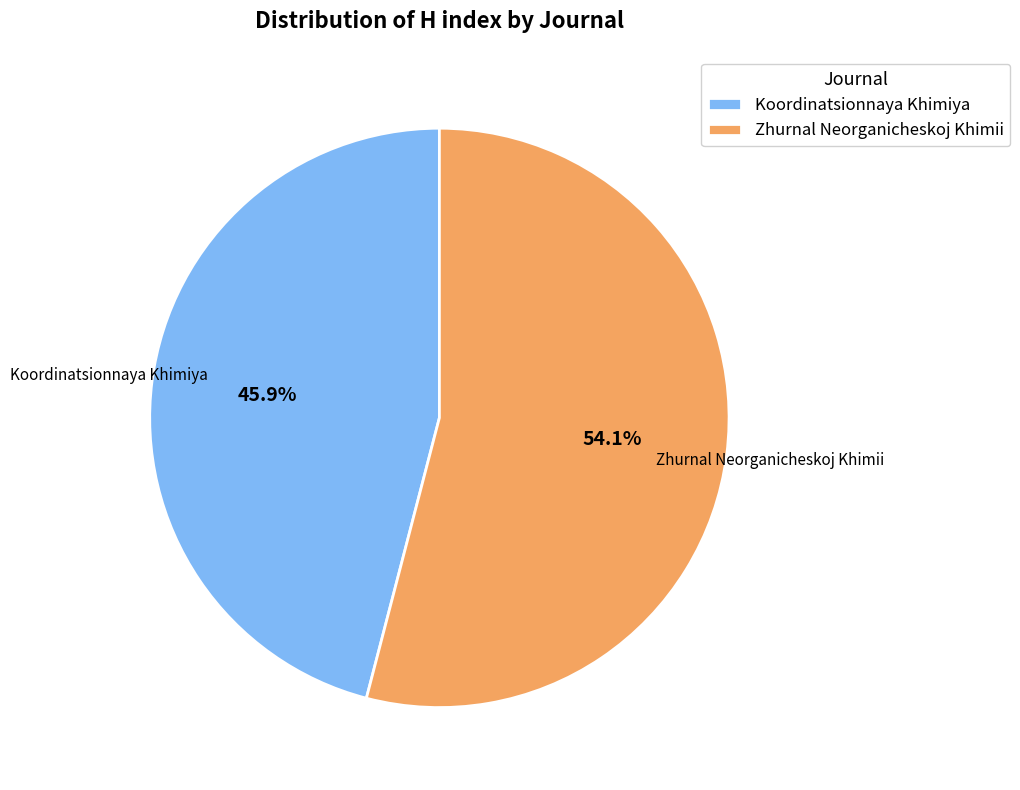

To the nearest percent, what portion does Zhurnal Neorganicheskoj Khimii represent?

54%